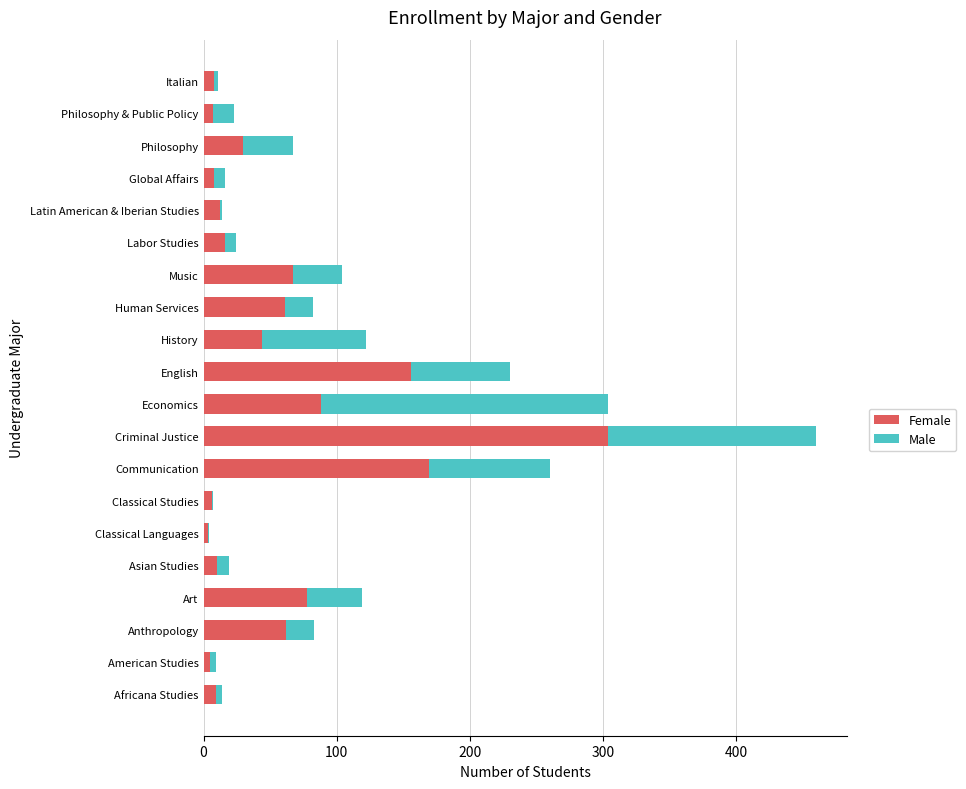

At which category is the sum across all series the highest?

Criminal Justice